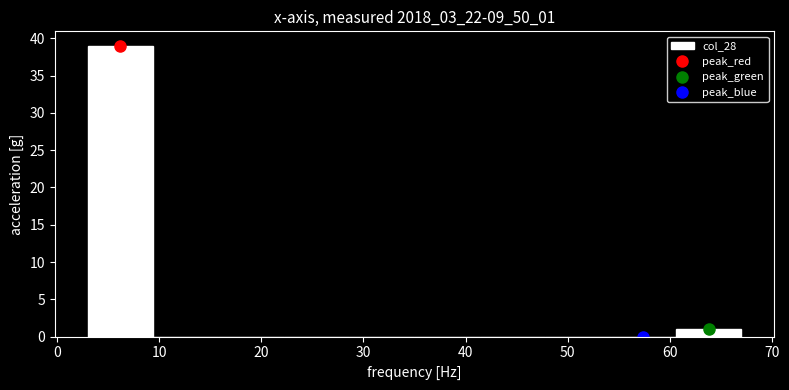

Which range on the x-axis has the tallest bar?

3.0 to 9.4